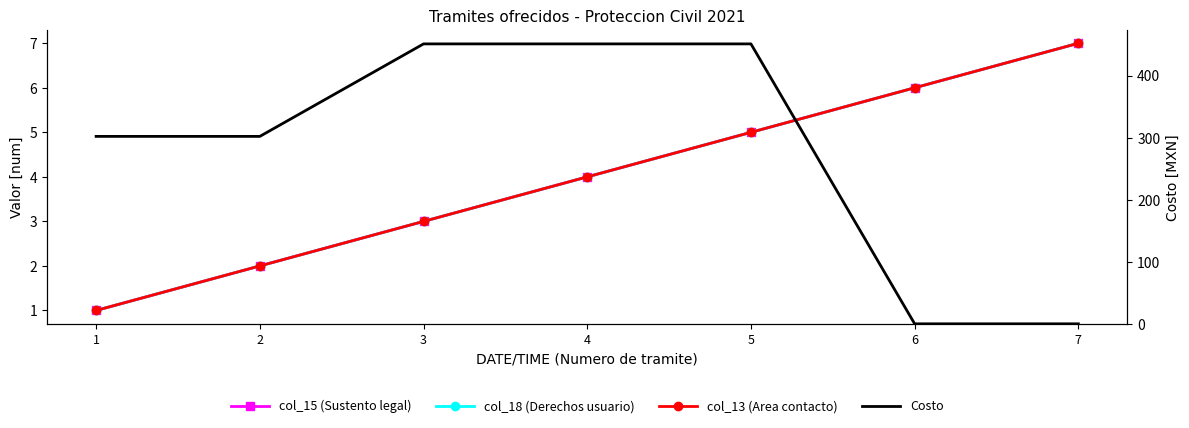

How many lines are shown in the chart?

4